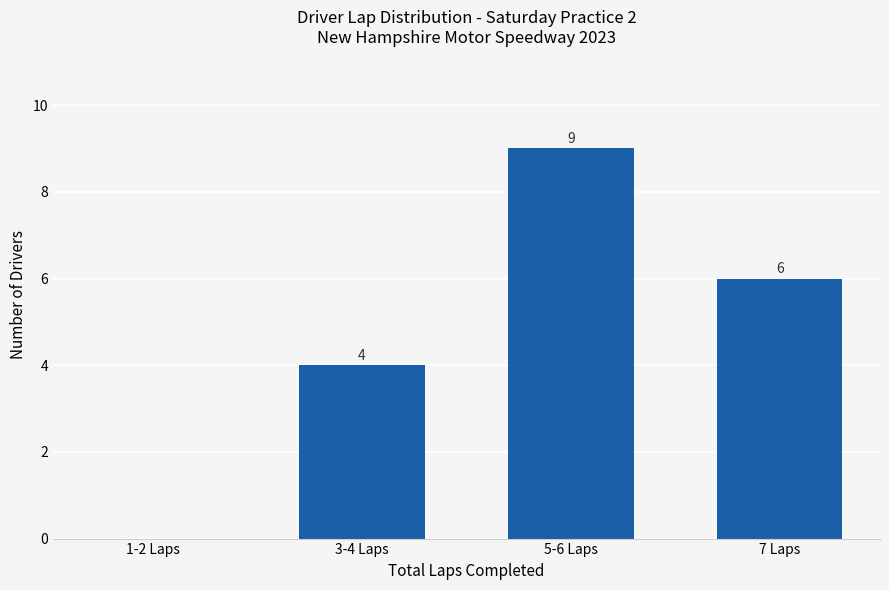

What is the sum of the values at 7 Laps and 5-6 Laps?

15